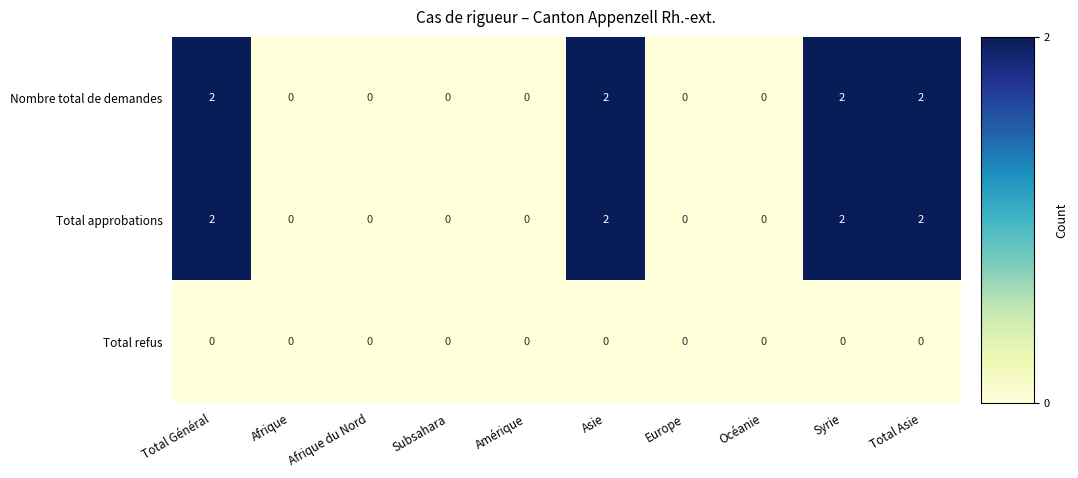

What is the spread (max minus min) of values at Syrie?

2